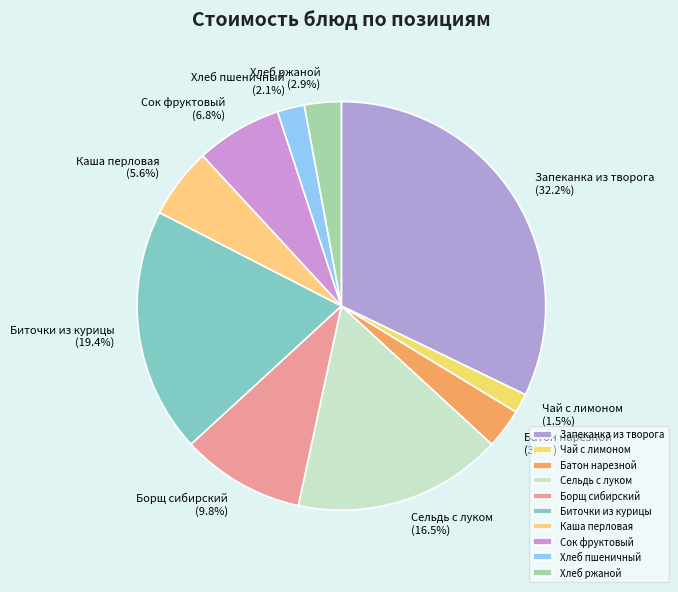

To the nearest percent, what is the combined percentage of Каша перловая and Сельдь с луком?

22%